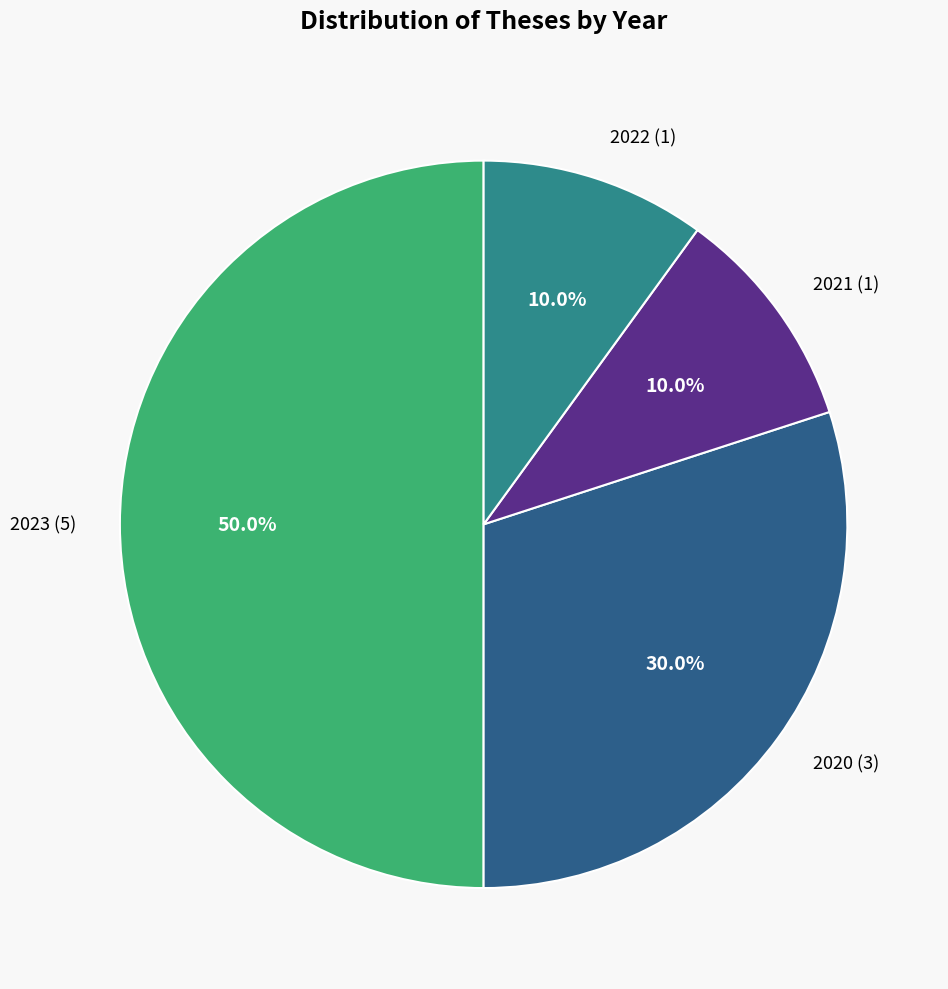

Do 2021 (1) and 2022 (1) together represent more than half of the pie?

No